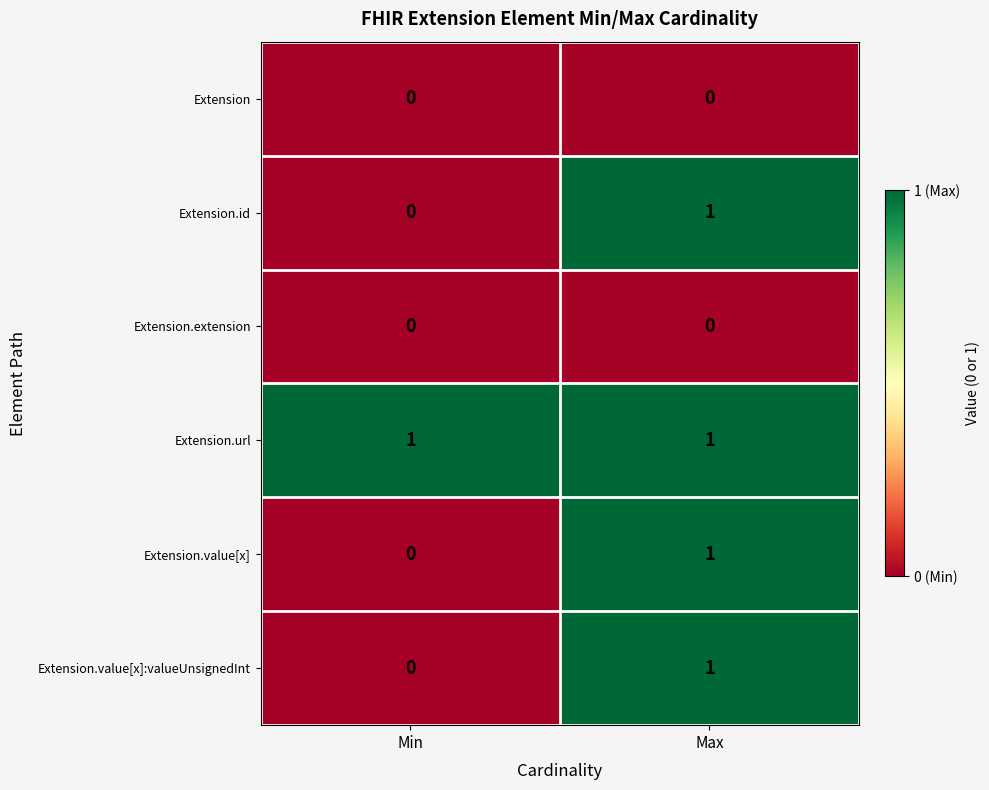

List the labels in order of Extension.value[x] value, smallest first.

Min, Max